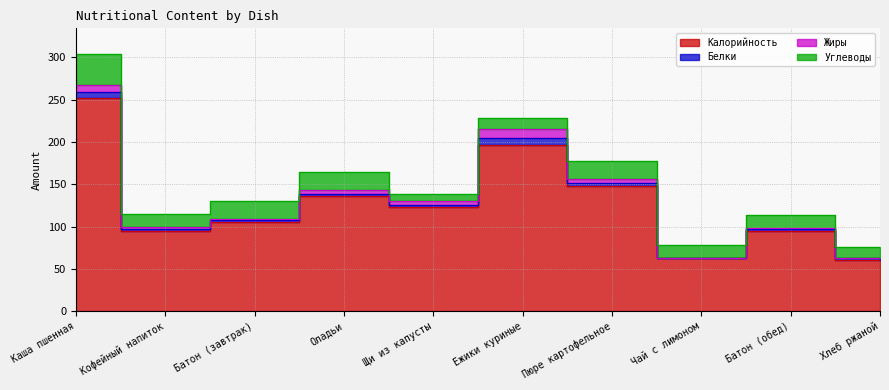

Where is Жиры nearest to the value 5?

Пюре картофельное